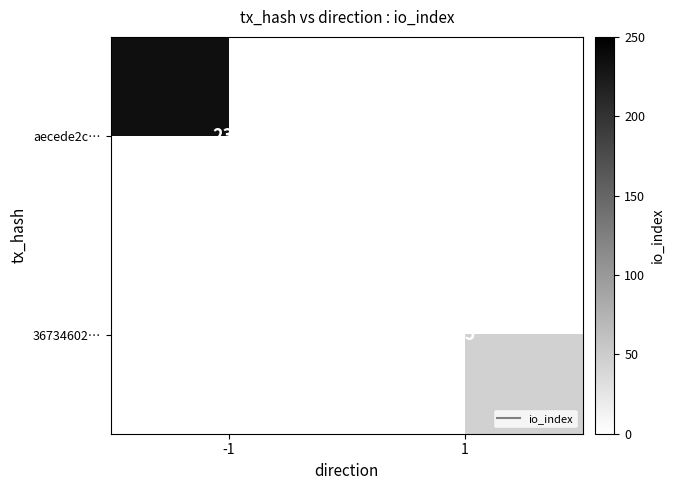

Which category has the highest value across all series?

-1